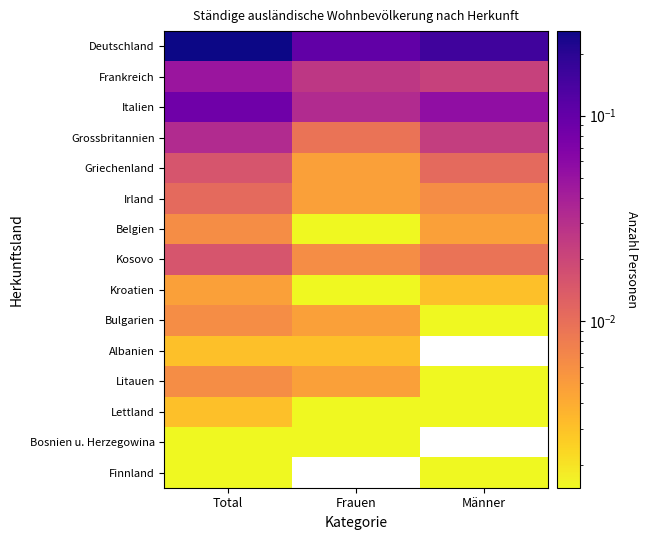

At how many categories does at least one series exceed 0?

3